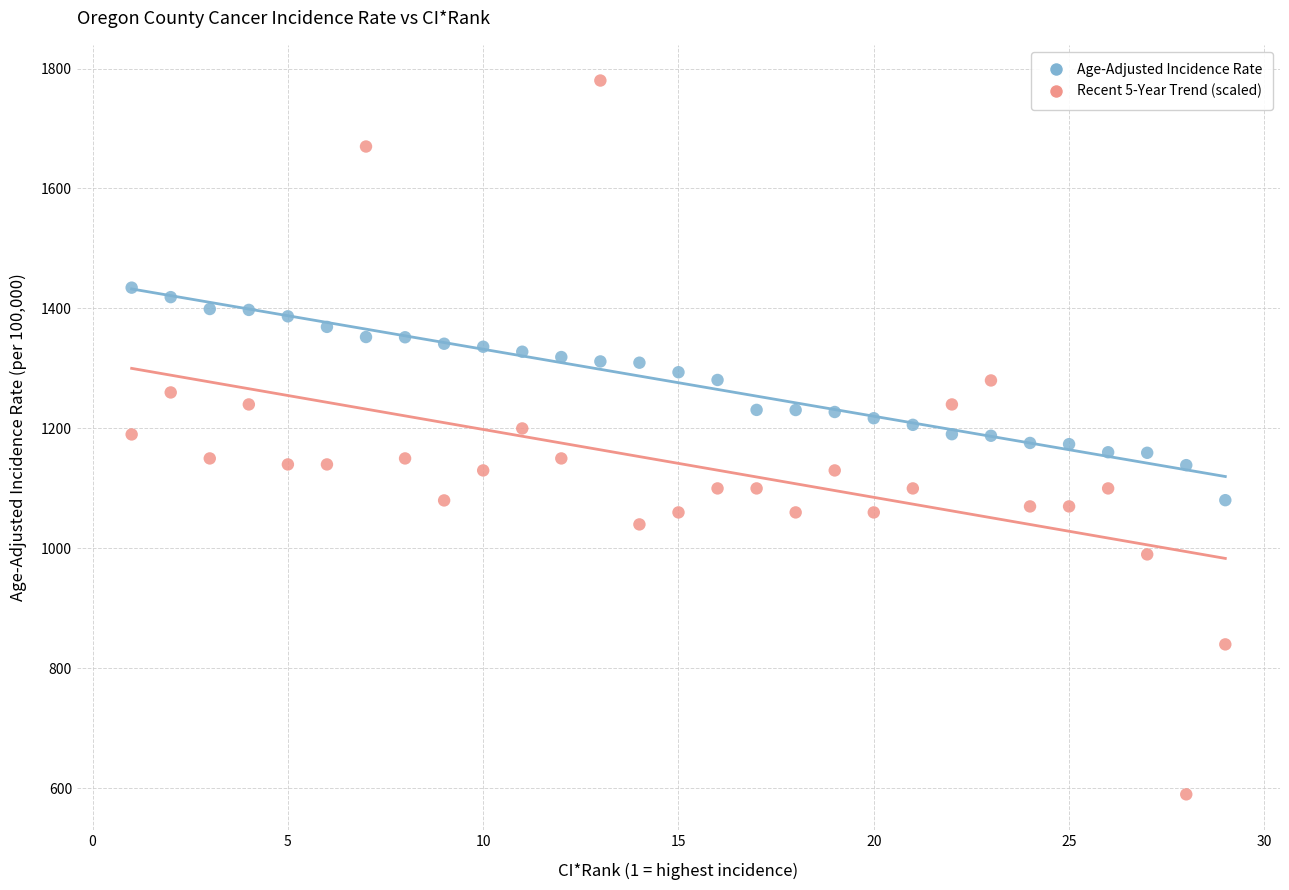

What are all the series names shown in the legend?

Age-Adjusted Incidence Rate, Recent 5-Year Trend (scaled)